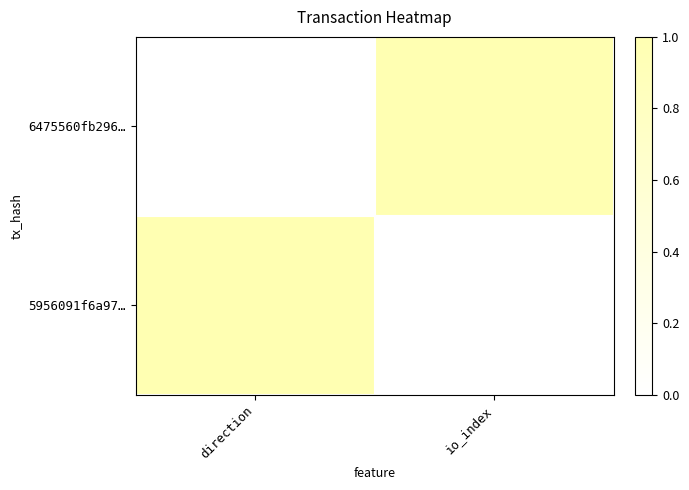

At which category is the sum across all series the highest?

direction